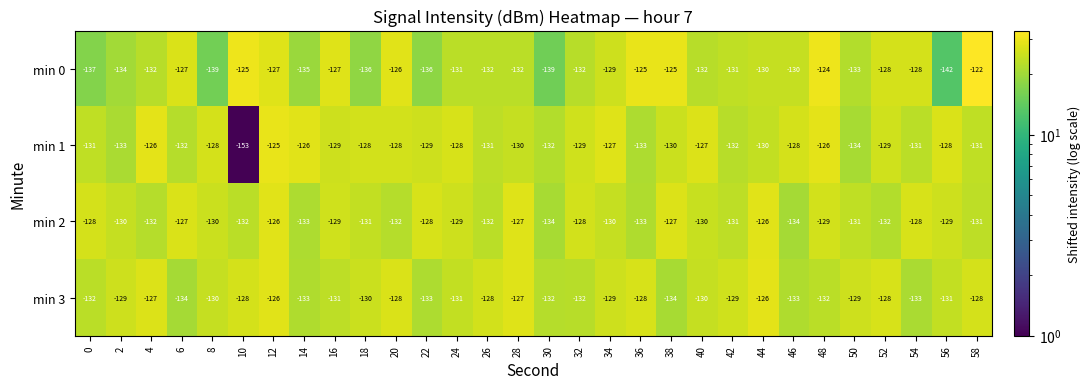

What is the total value across all series at 10?

-538